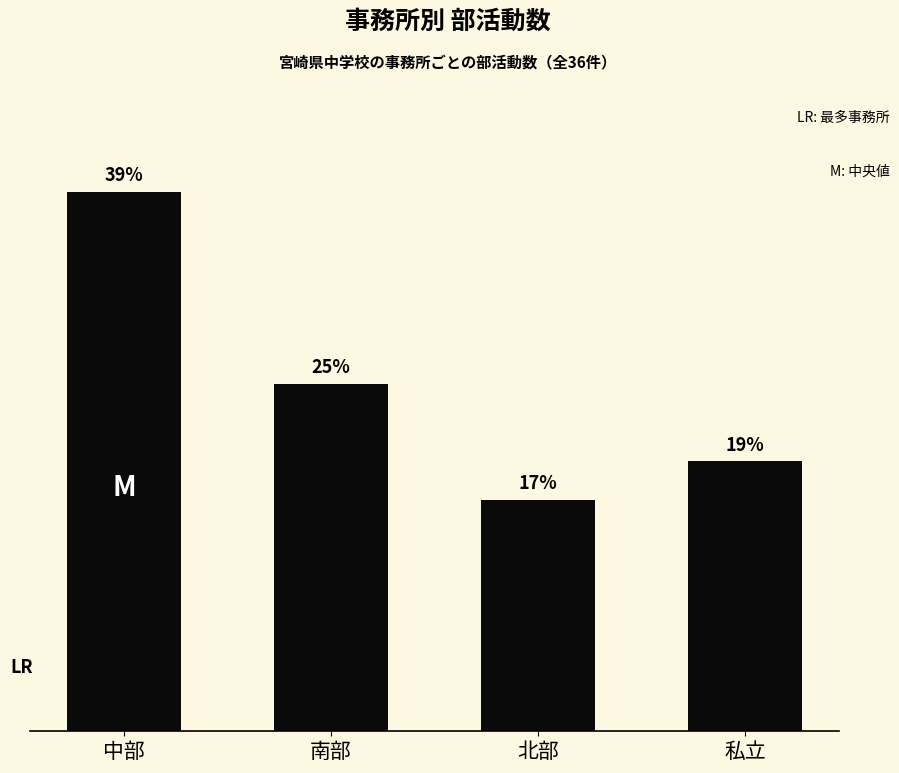

At which label does the data first exceed 25?

中部